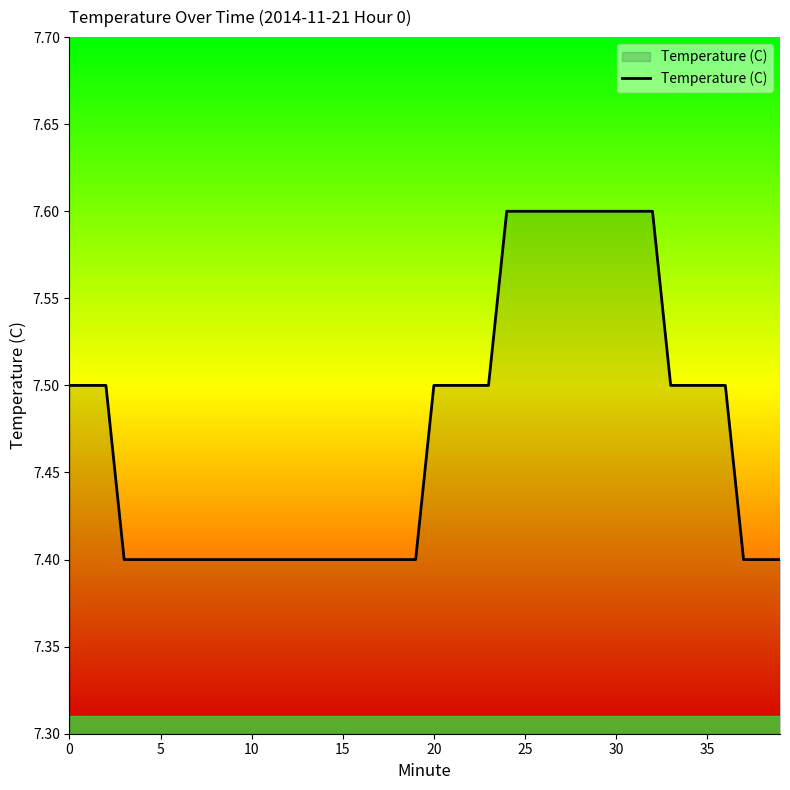

What is the minimum value shown in the chart?

7.4